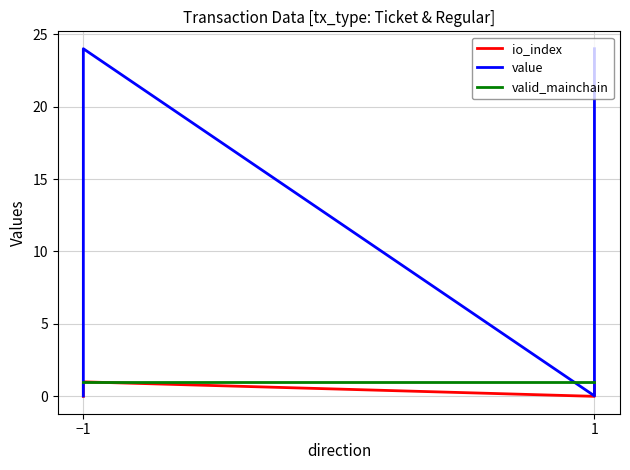

Rank the series by their maximum value, from highest to lowest.

value, io_index, valid_mainchain